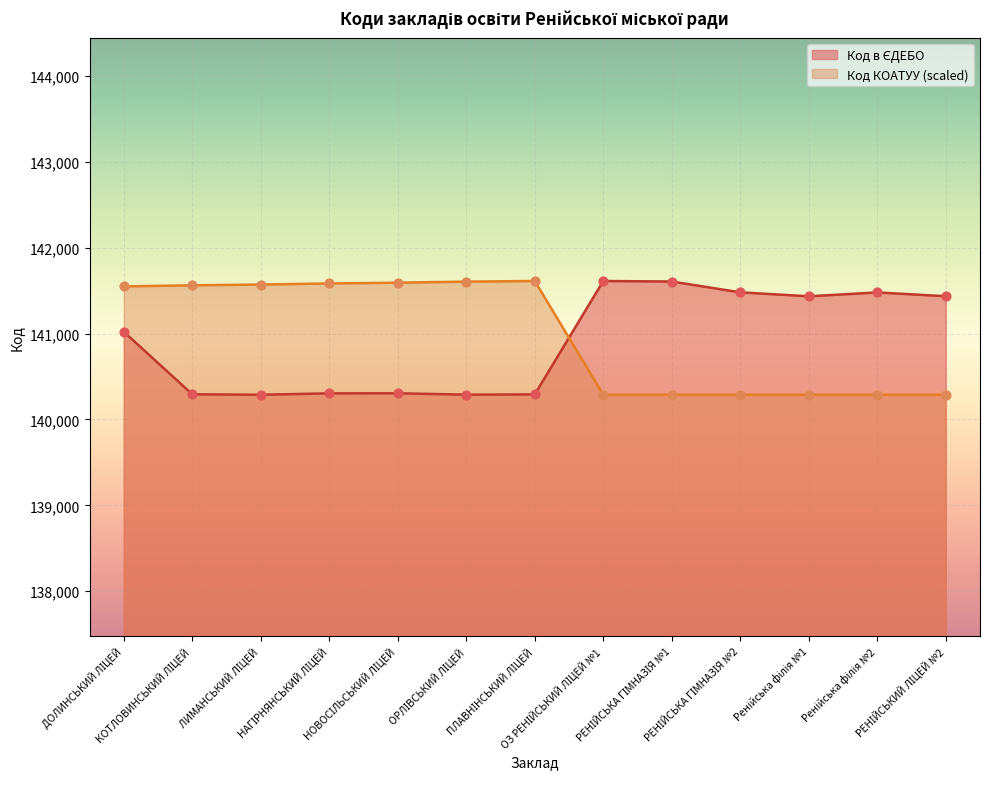

At which category is the sum across all series the highest?

ДОЛИНСЬКИЙ ЛІЦЕЙ